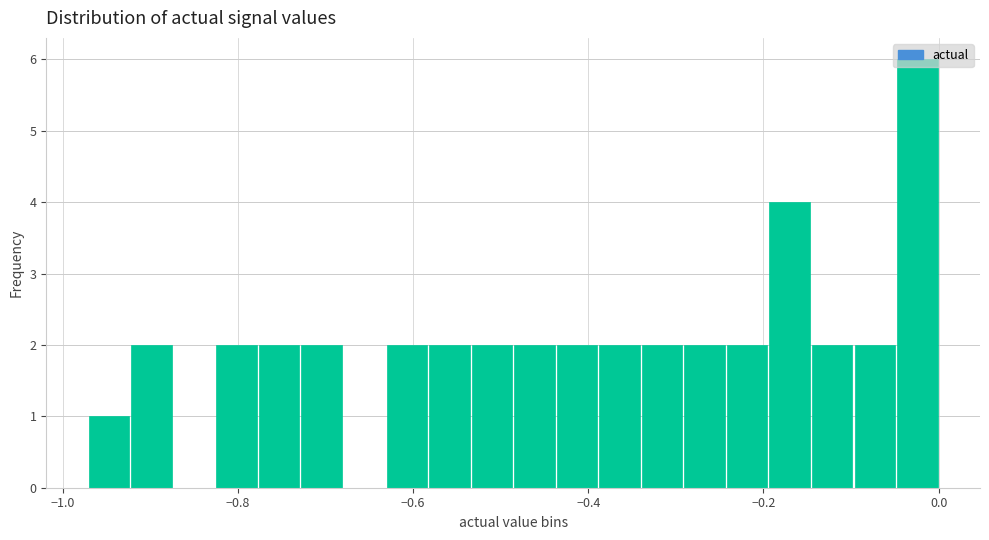

Read against the x-axis, roughly where is the centre of the tallest bar?

-0.02